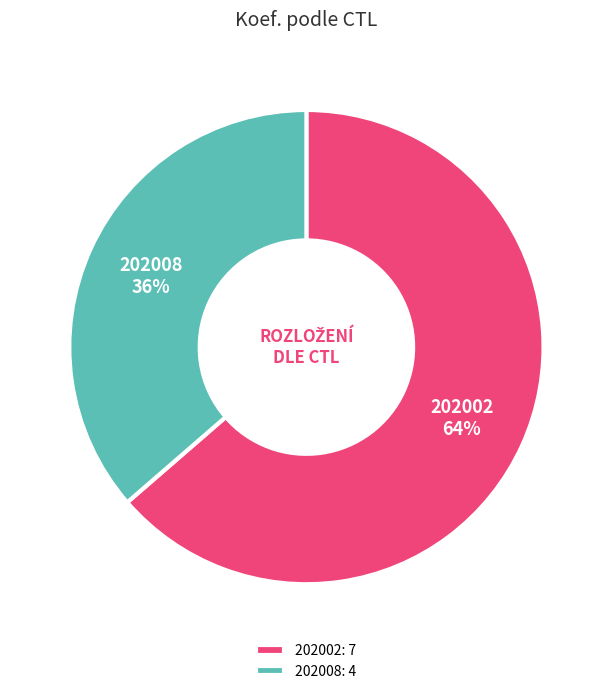

Does 202002 represent more than half of the total?

Yes